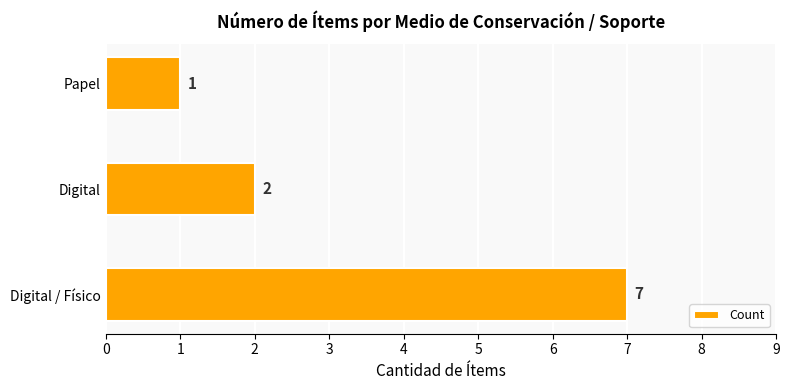

What is the change in value from Digital / Físico to Papel?

-6